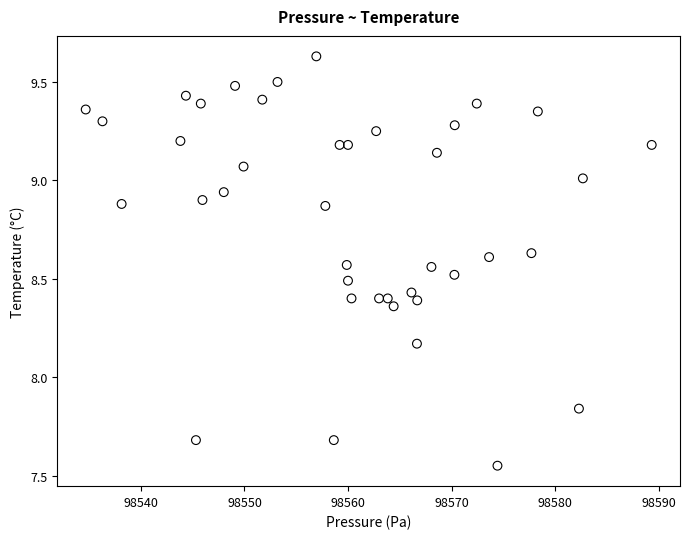

What is the range of X values (max minus min)?

54.7